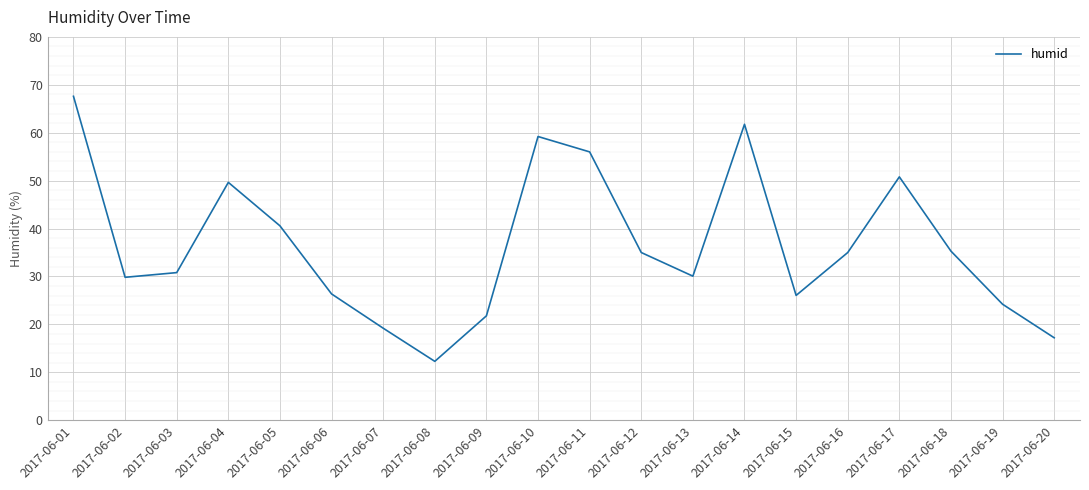

What is the difference between the values at 2017-06-18 and 2017-06-08?

23.0